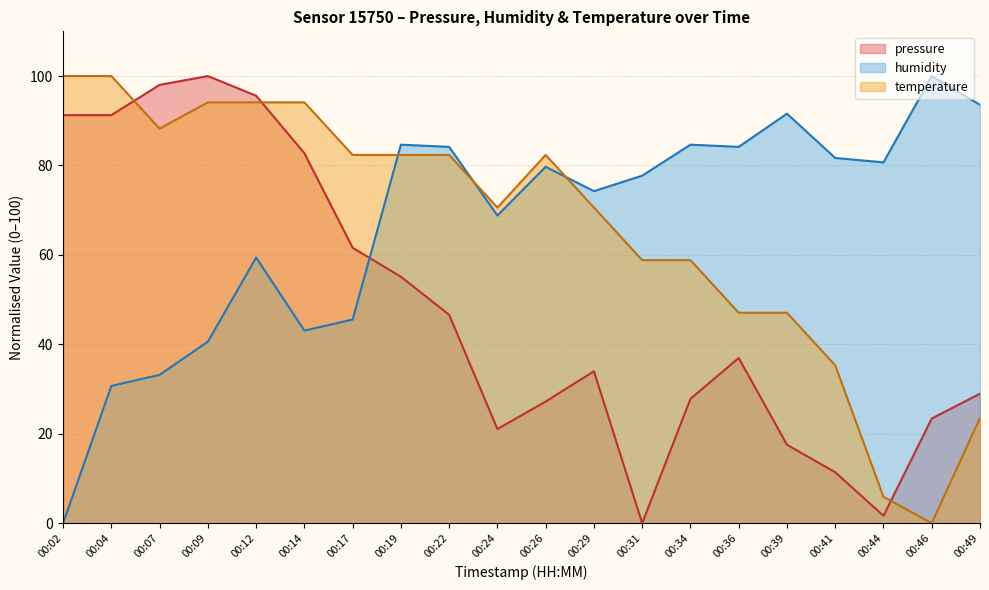

At how many categories does at least one series exceed 68?

20